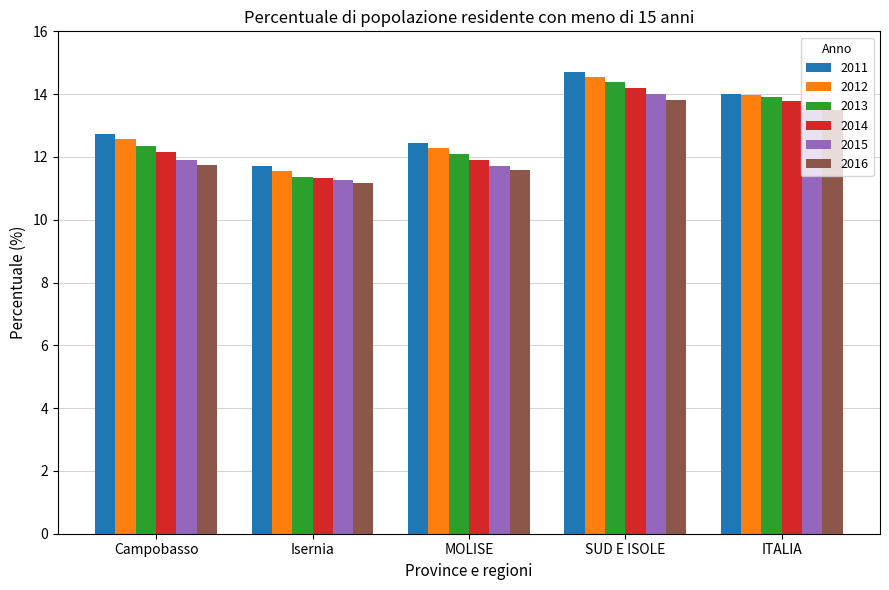

What is the difference between the maximum and minimum values in the 2015 series?

2.7